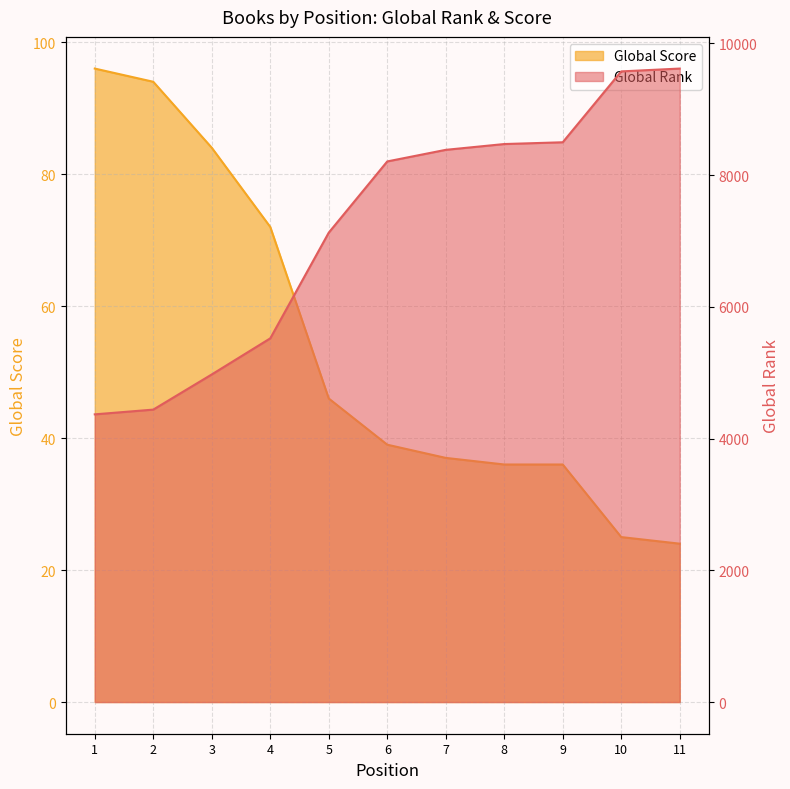

Which series has the largest range (max minus min)?

Global Rank